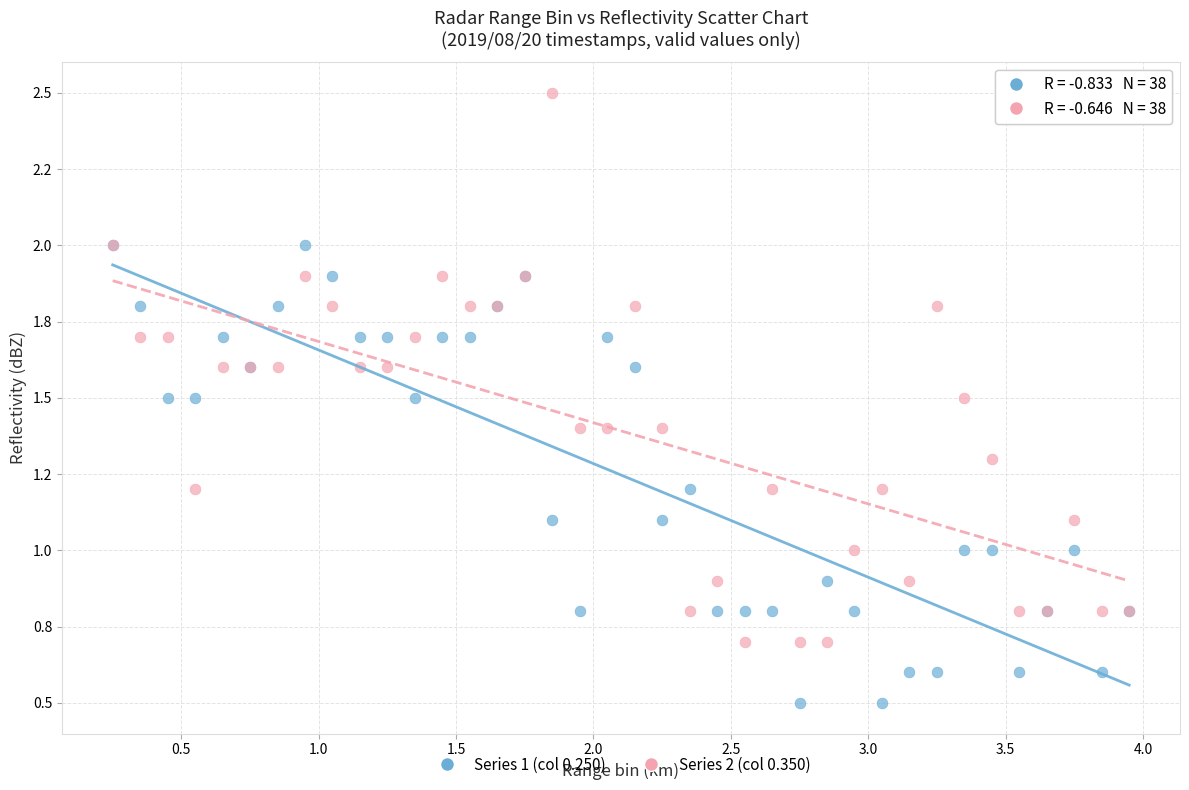

Which series contains the highest Y value?

Series 2 (col 0.350)